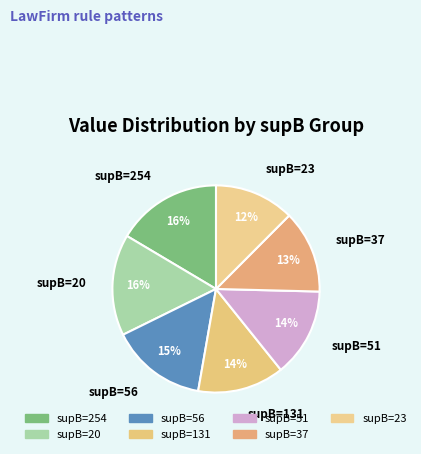

How many segments does this pie chart have?

7